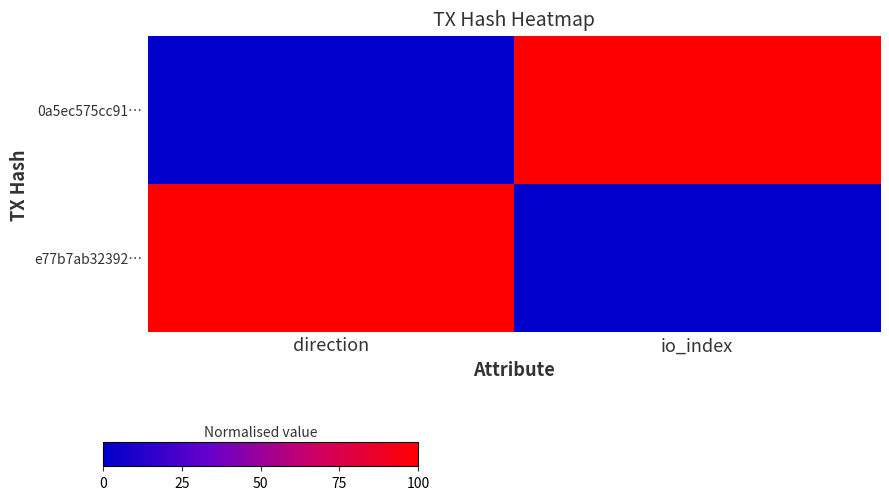

What is the difference between the highest and lowest values at direction?

1